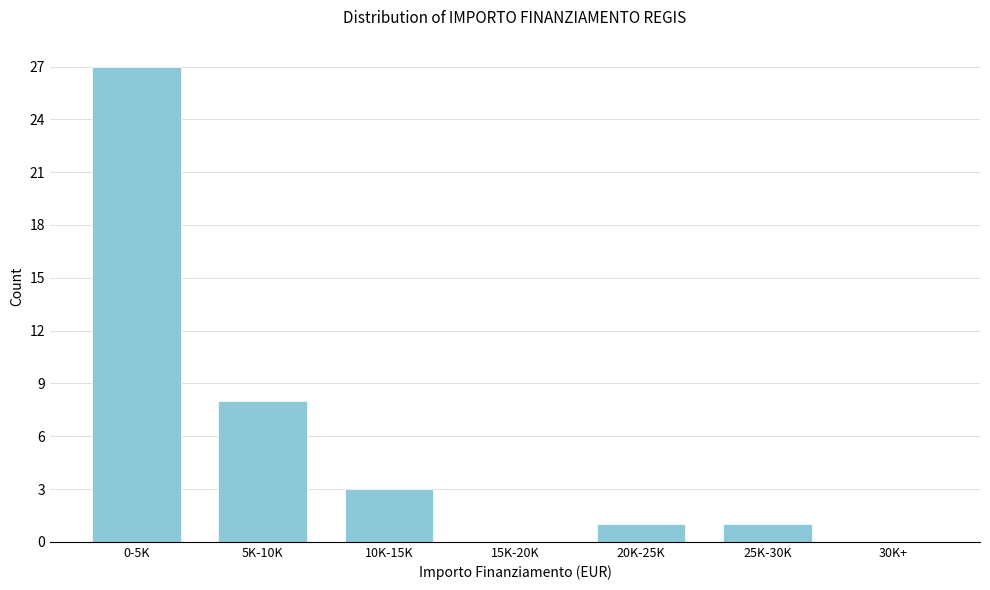

Reading right to left, extract all data points from this chart.

30K+=0	25K-30K=1	20K-25K=1	15K-20K=0	10K-15K=3	5K-10K=8	0-5K=27